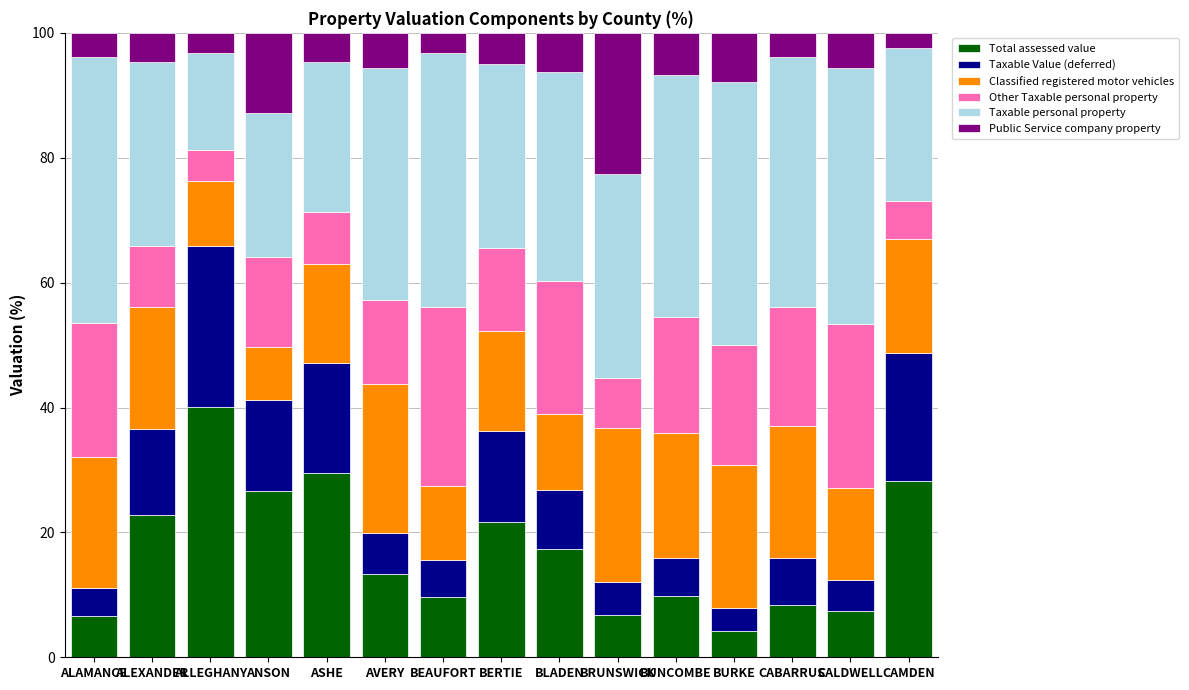

What are all the series names shown in the legend?

Total assessed value, Taxable Value (deferred), Classified registered motor vehicles, Other Taxable personal property, Taxable personal property, Public Service company property